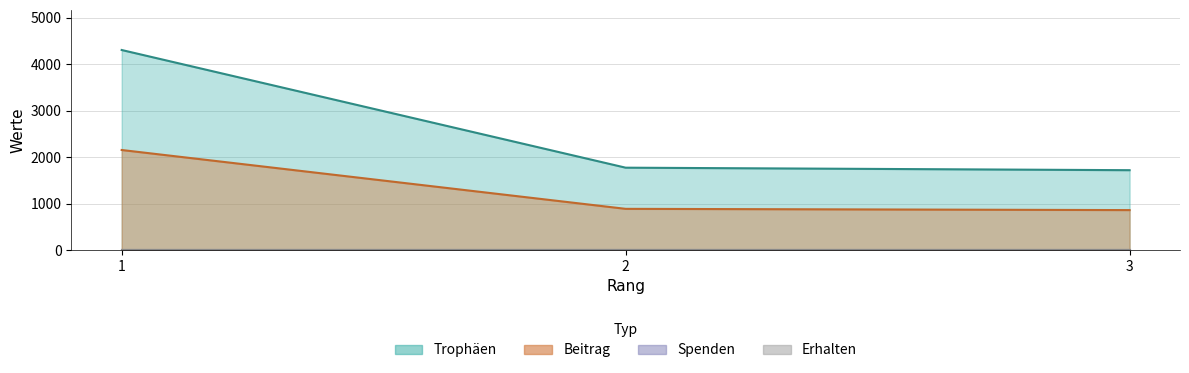

At which category does the chart reach its peak across all series?

1